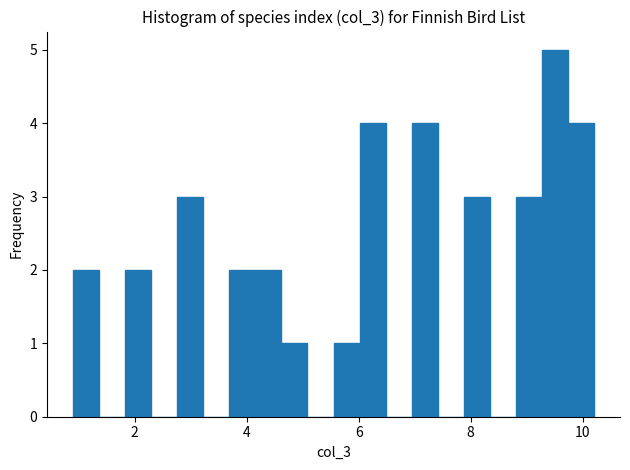

Around what value on the x-axis is the tallest bar? Give the approximate position of its centre, as read against the axis.

9.6